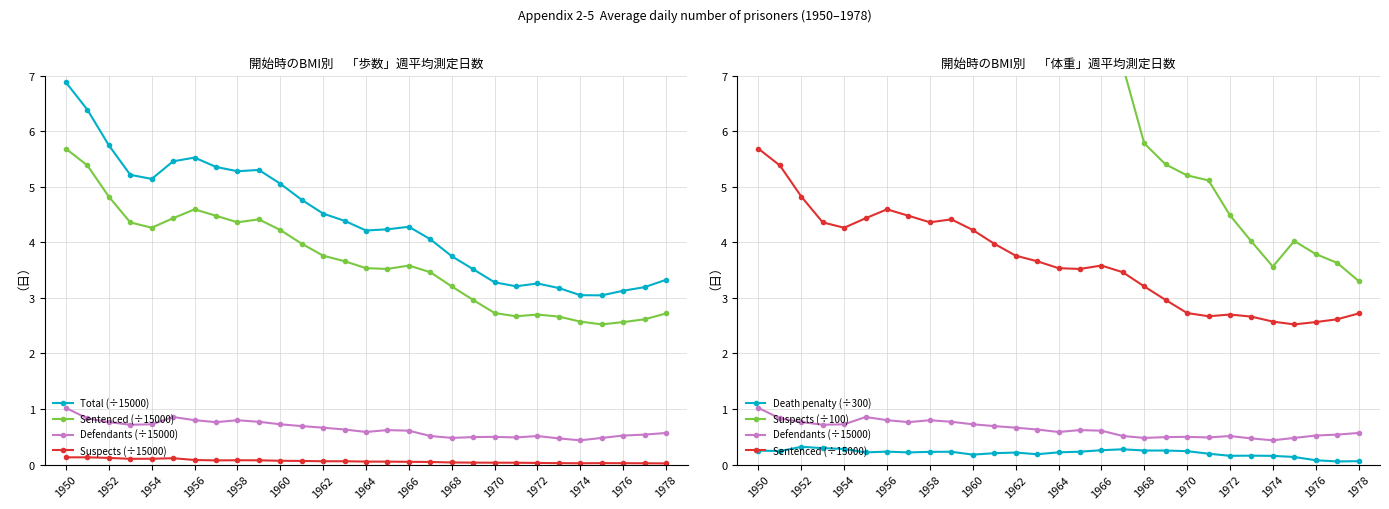

What is the value of the Suspects (÷15000) point at the 11th from the left?

0.1